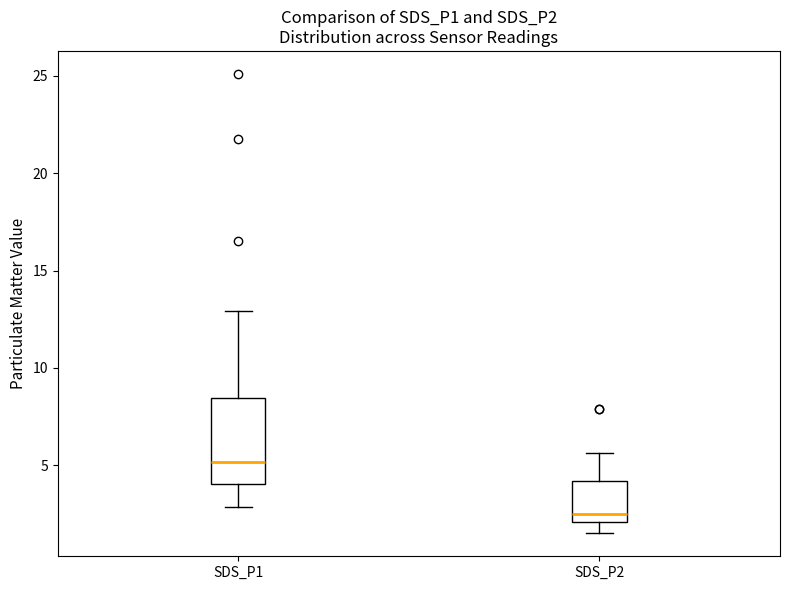

Reading left to right, transcribe this box plot: for each box, give where its median line is, the range the box spans, and where its two whiskers end, as read against the y-axis. The values are not printed on the chart, so give them approximately, as read against the axis.

SDS_P1: median 5.0, box 4.0 to 8.5, whiskers 3.0 to 13.0
SDS_P2: median 2.5, box 2.0 to 4.0, whiskers 1.5 to 5.5